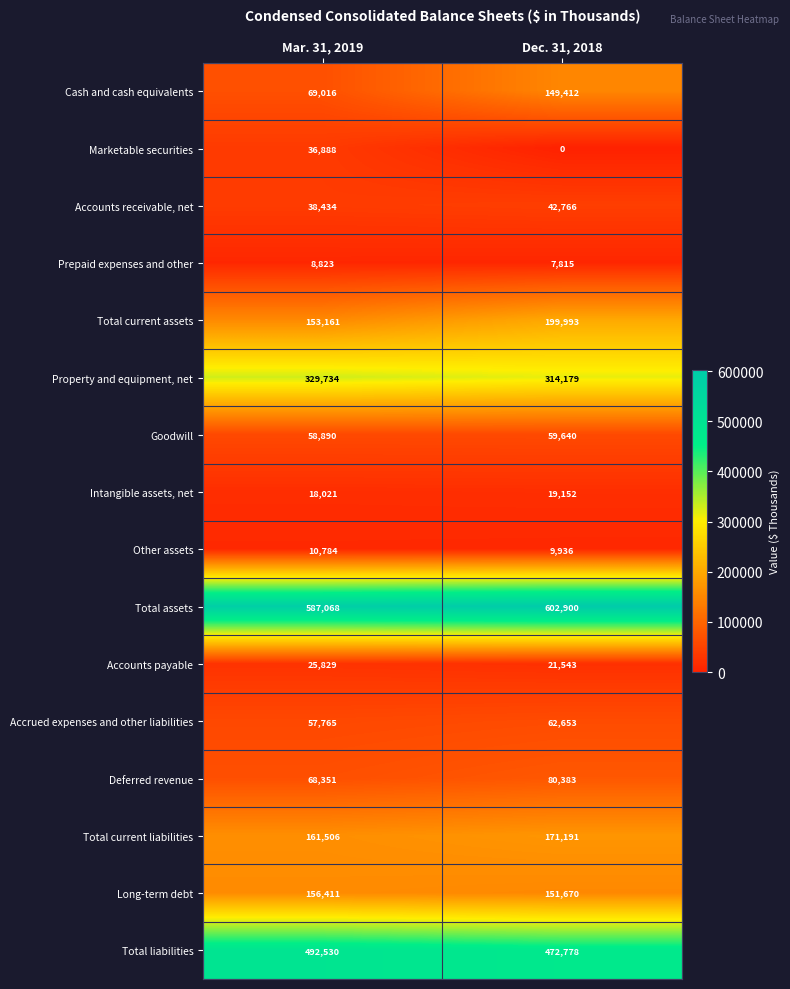

What is the sum of the Other assets values at Dec. 31, 2018 and Mar. 31, 2019?

20720